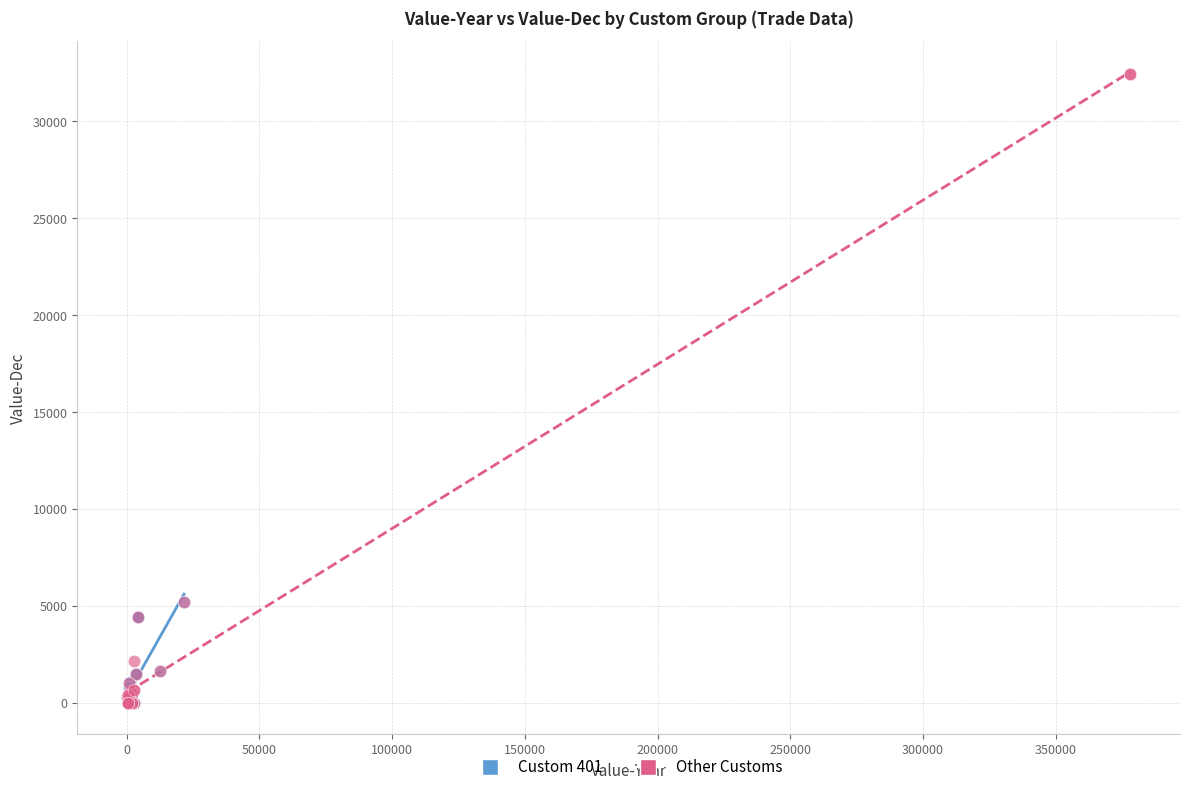

What are all the series names shown in the legend?

Custom 401, Other Customs